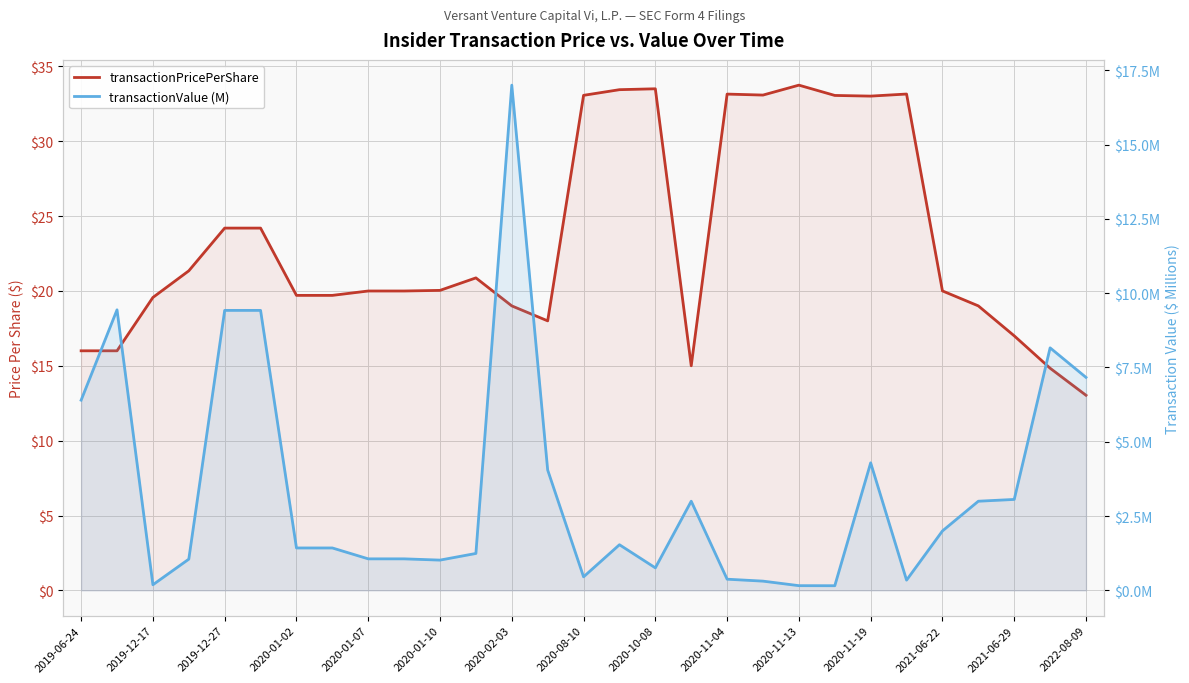

True or false: transactionPricePerShare has more than 2 points higher than both neighbors.

True